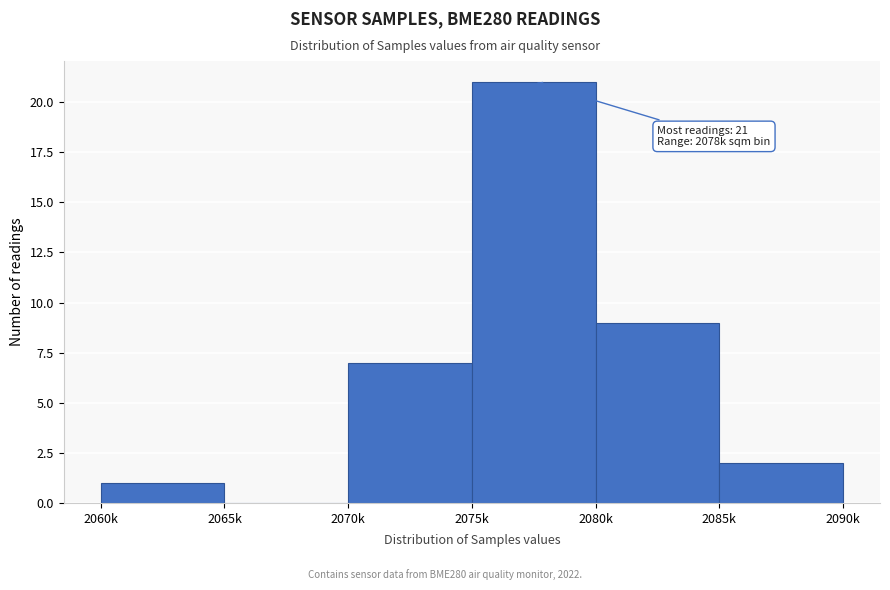

Reading left to right, extract all data points from this chart.

2060k=1	2065k=0	2070k=7	2075k=21	2080k=9	2085k=2